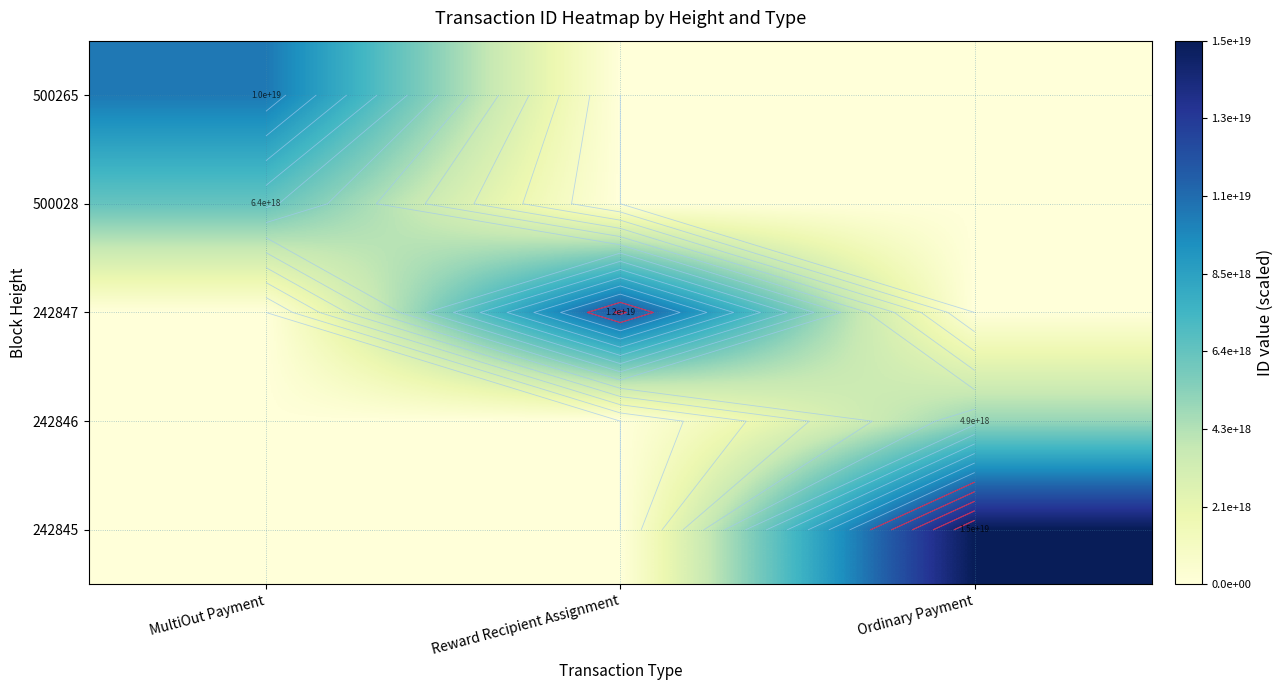

The value of 242847 at Reward Recipient Assignment is 17956588224788910080. True or false?

False